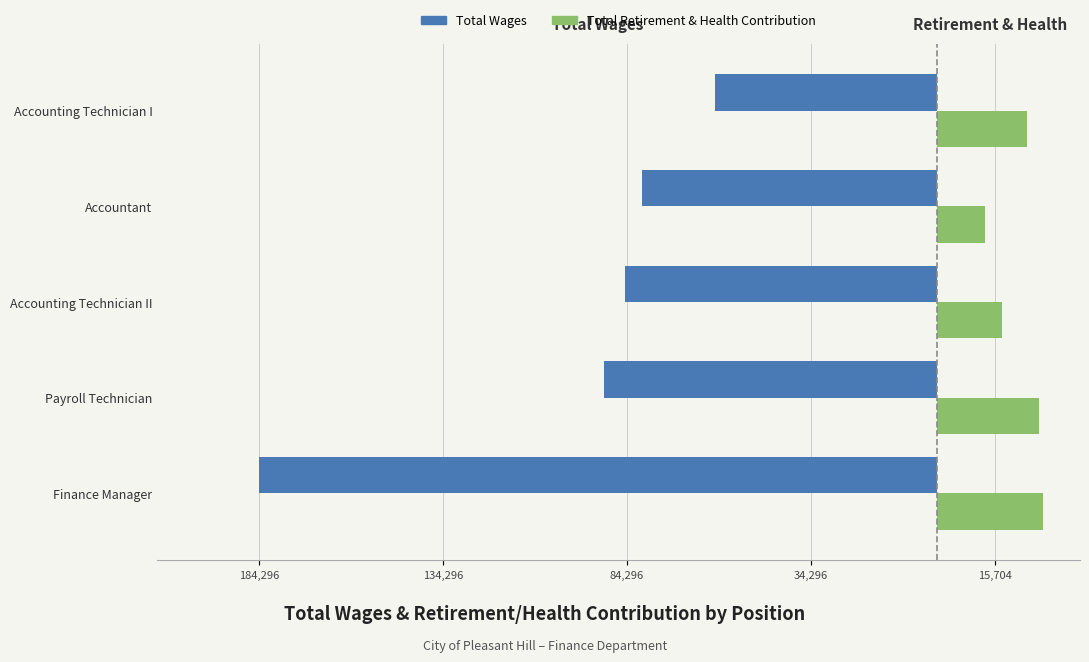

What are all the series names shown in the legend?

Total Wages, Total Retirement & Health Contribution